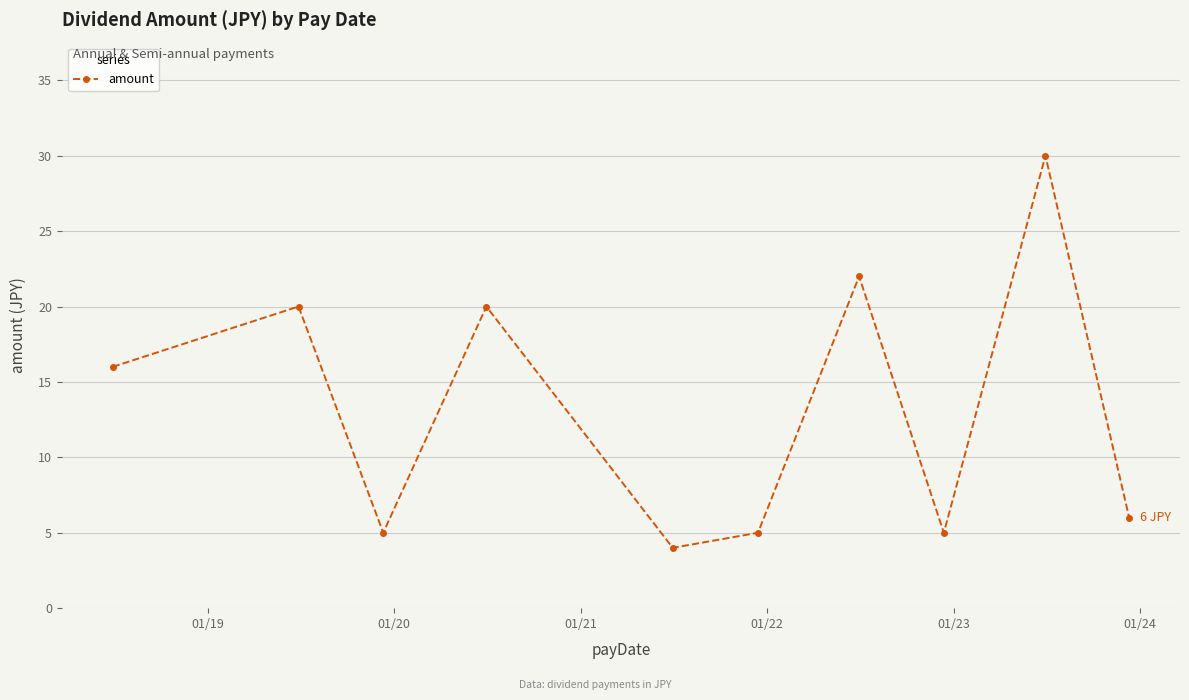

What is the maximum value shown in the chart?

30